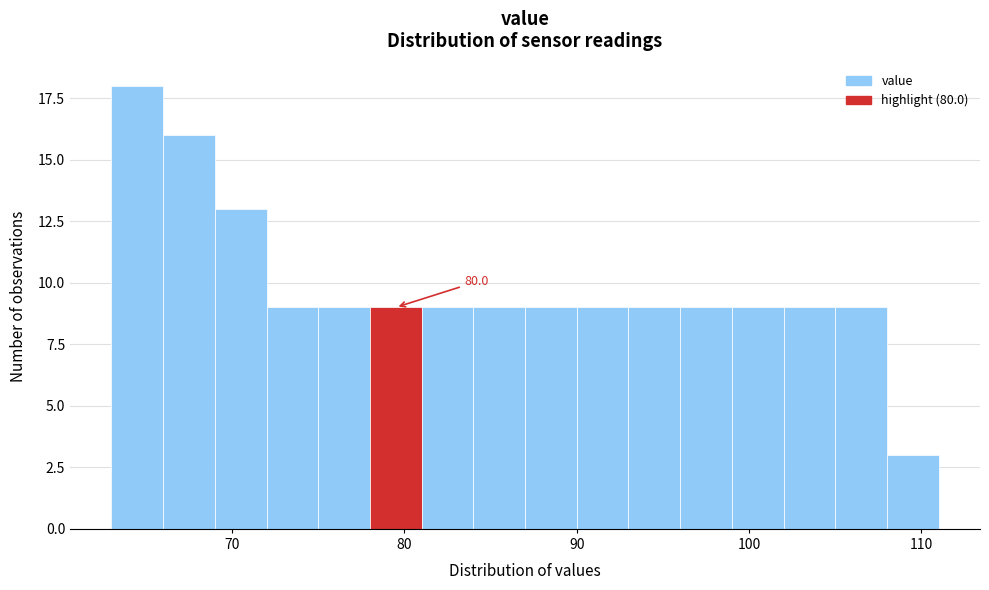

Around what value on the x-axis is the tallest bar? Give the approximate position of its centre, as read against the axis.

65